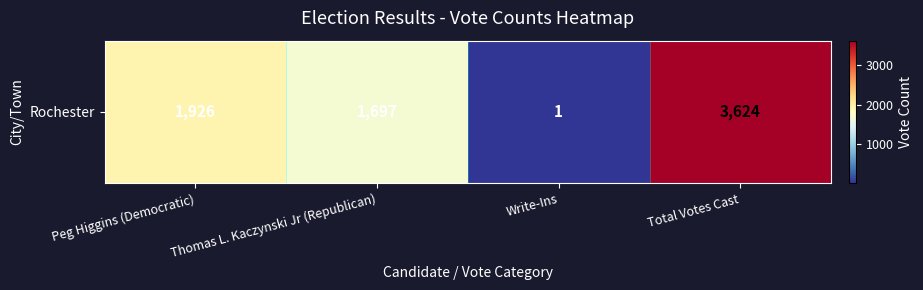

Reading right to left, what are all the values shown in this chart?

Total Votes Cast=3624	Write-Ins=1	Thomas L. Kaczynski Jr (Republican)=1697	Peg Higgins (Democratic)=1926